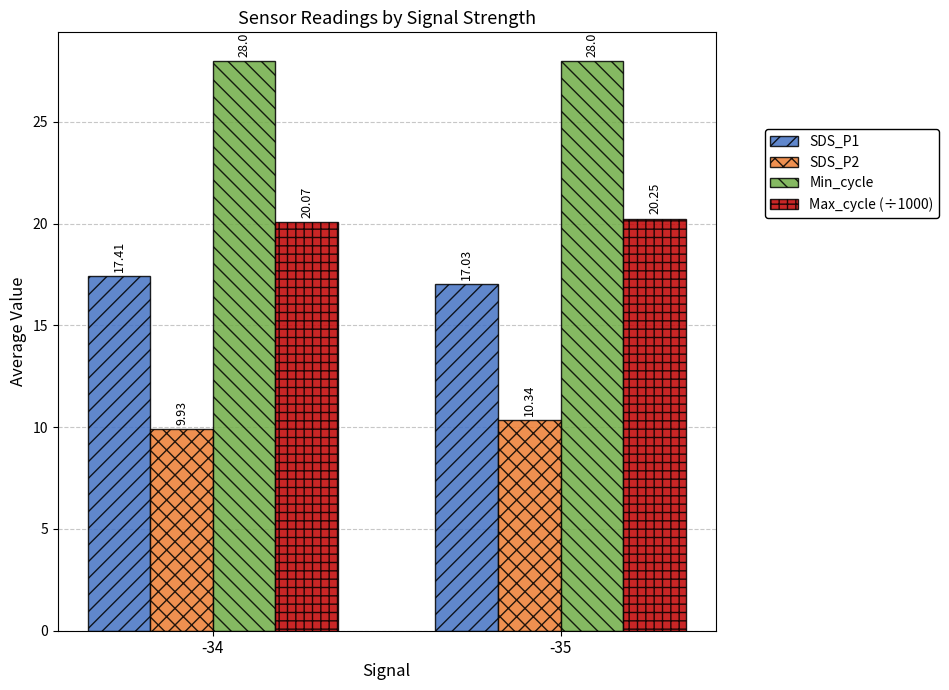

The SDS_P1 series shows 17.0 at -35. True or false?

True